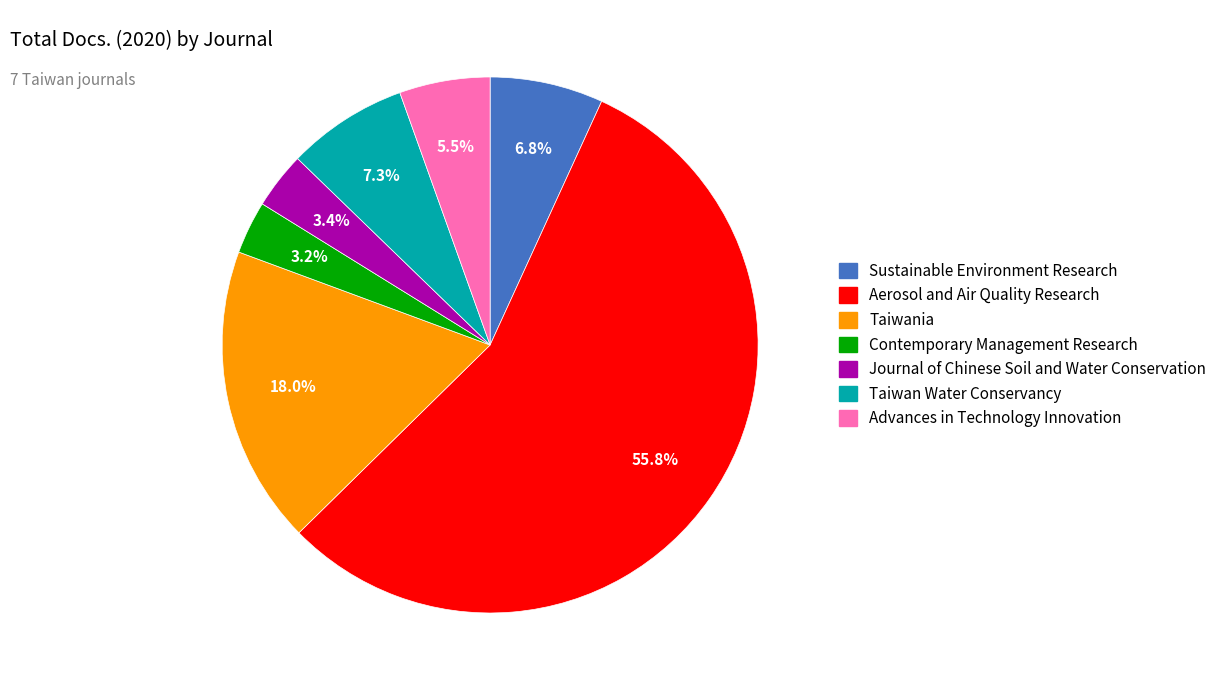

Do Taiwania and Advances in Technology Innovation together represent more than half of the pie?

No